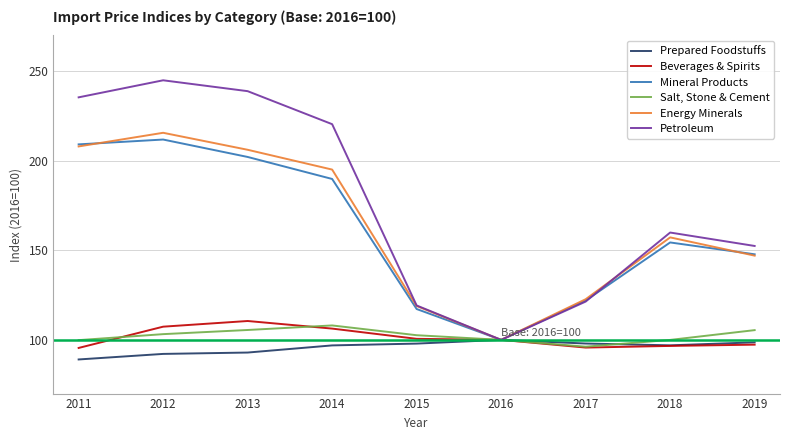

What are all the series names shown in the legend?

Prepared Foodstuffs, Beverages & Spirits, Mineral Products, Salt, Stone & Cement, Energy Minerals, Petroleum